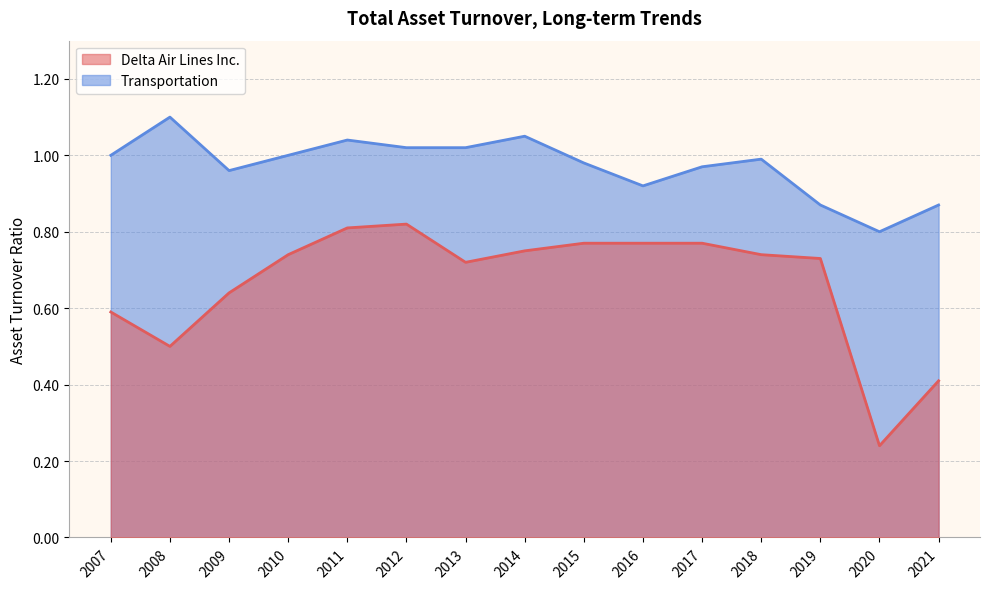

List the series in order of their overall mean, lowest first.

Delta Air Lines Inc., Transportation